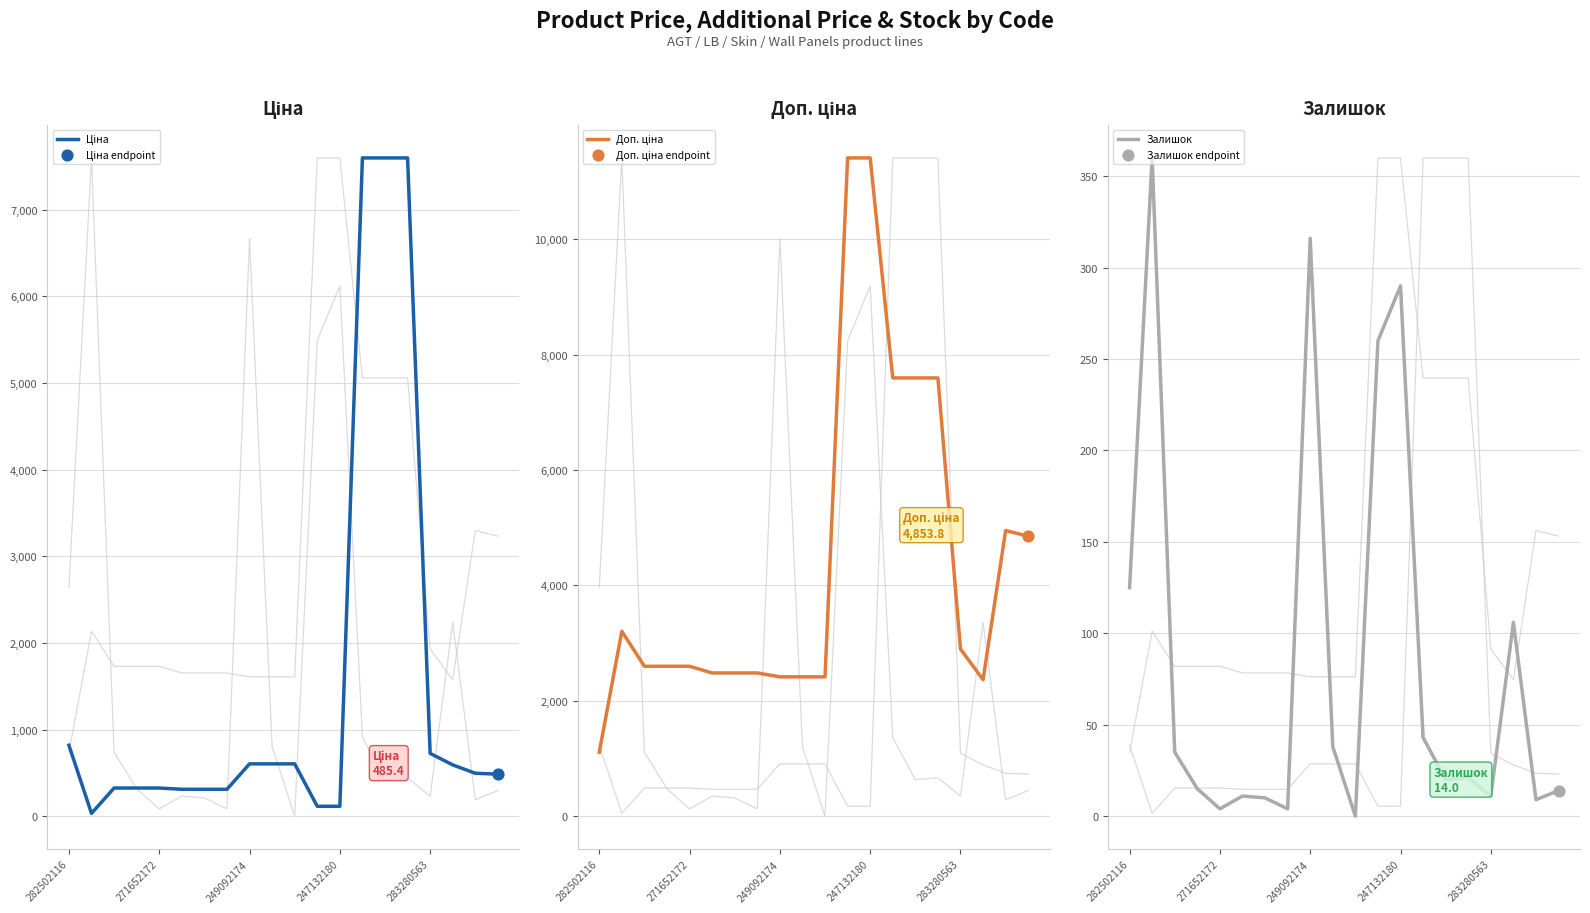

Is it true that Залишок equals 121 at 249092174?

False